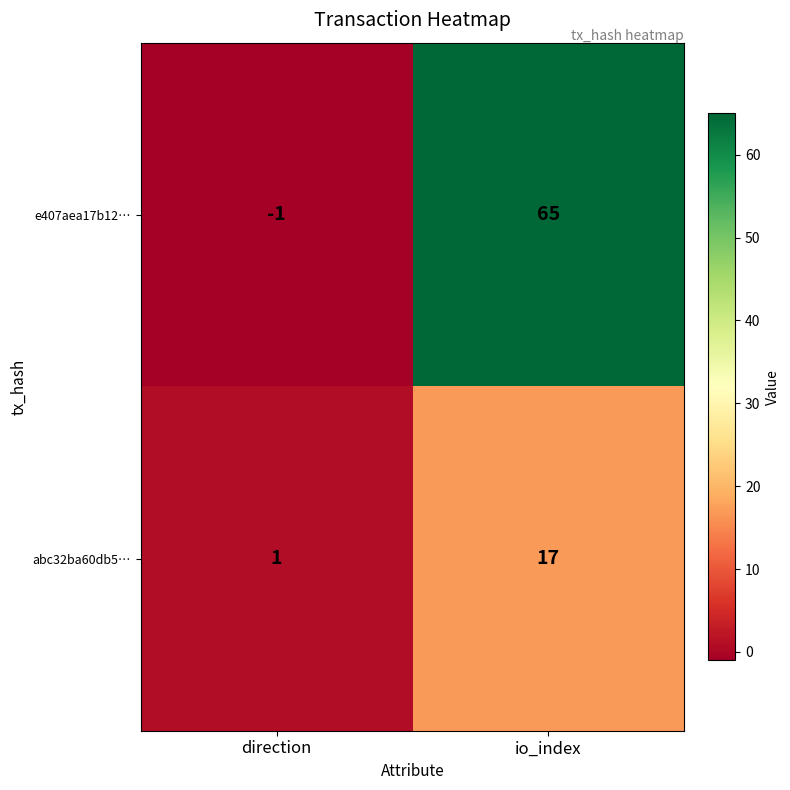

How many categories are shown in the chart?

2